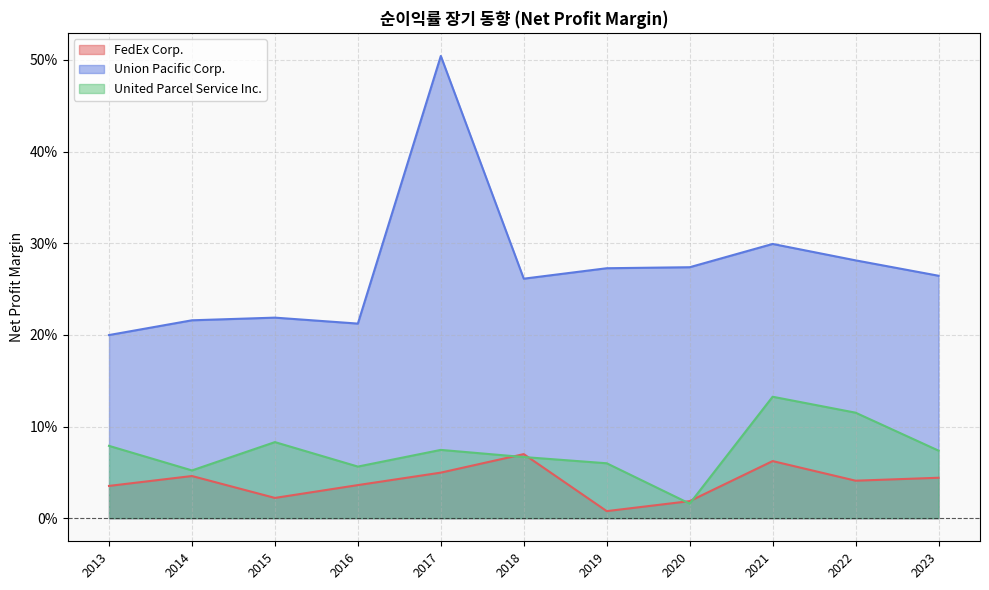

Reading right to left, extract all data points from this chart.

FedEx Corp.: 0.0	0.0	0.0	0.0	0.0	0.1	0.0	0.0	0.1	0.0	0.0
Union Pacific Corp.: 0.2	0.2	0.2	0.2	0.5	0.3	0.3	0.3	0.3	0.3	0.3
United Parcel Service Inc.: 0.1	0.1	0.1	0.1	0.1	0.1	0.1	0.0	0.1	0.1	0.1